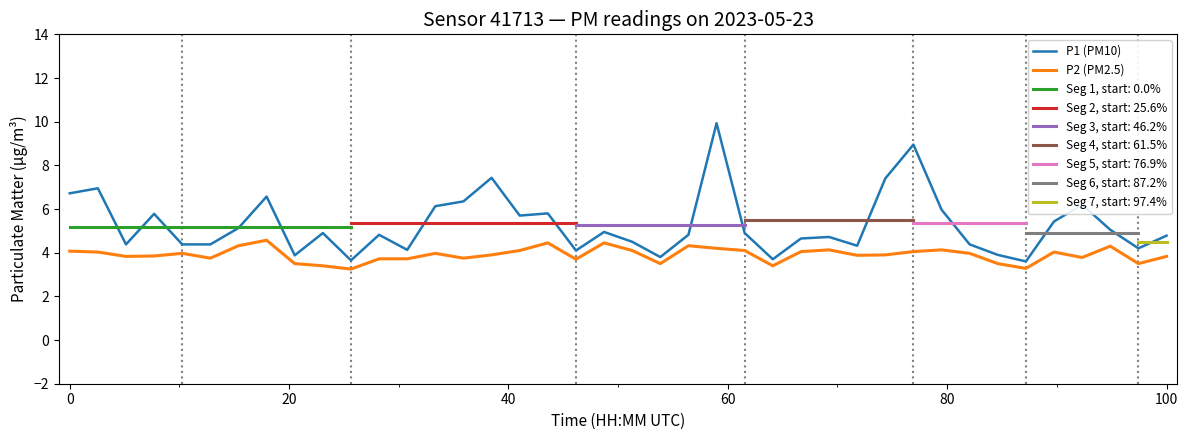

What is the lowest value of the P1 (PM10) series?

3.6